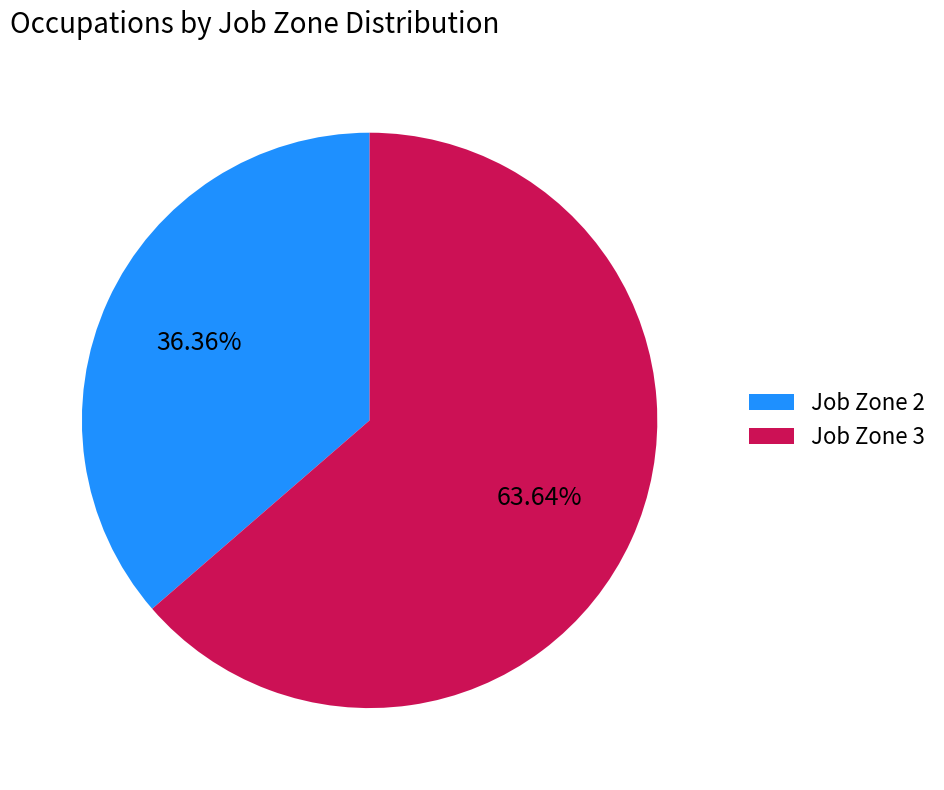

Approximately how many times larger is the value at Job Zone 3 compared to Job Zone 2?

1.8